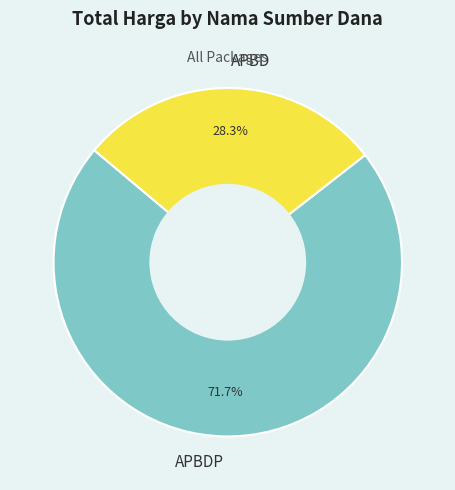

Is there a majority slice in this chart?

Yes